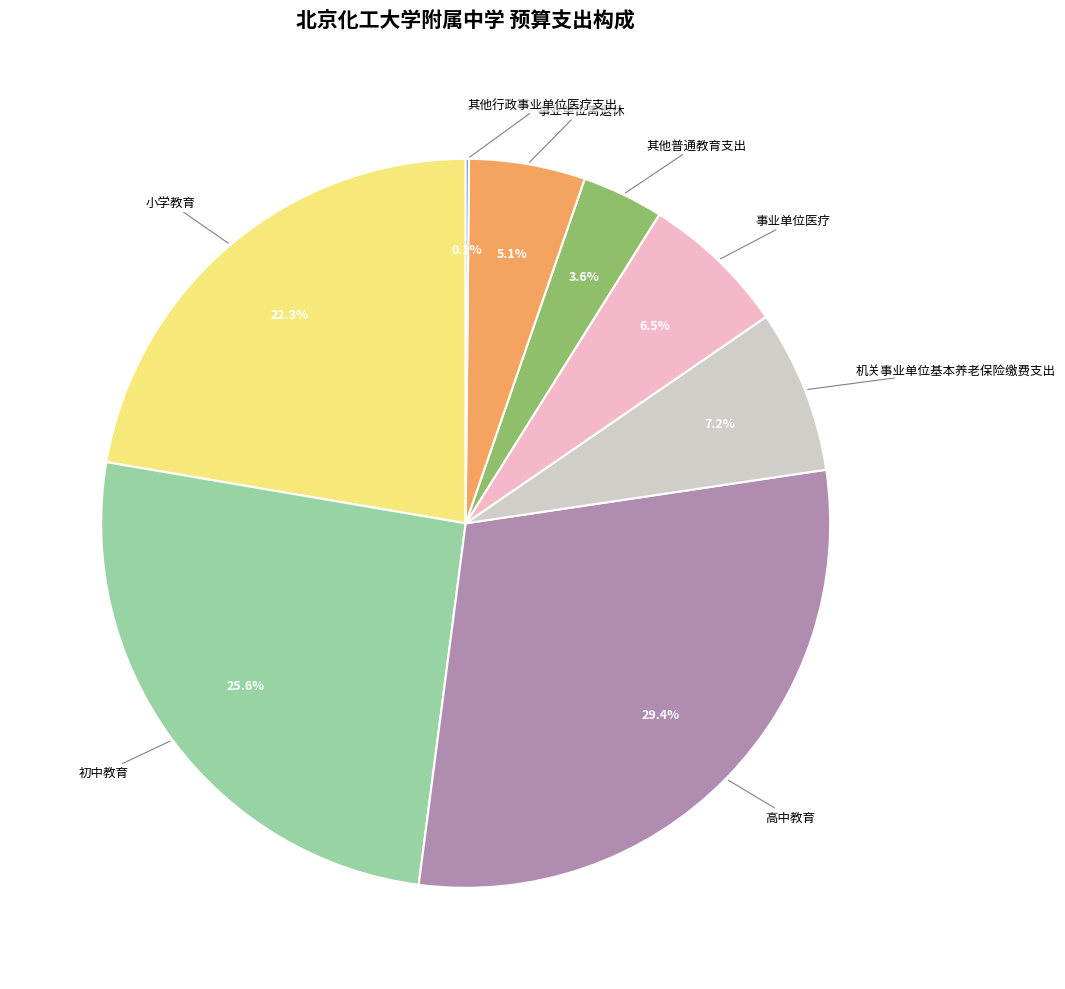

Which category has the biggest portion of the pie?

高中教育